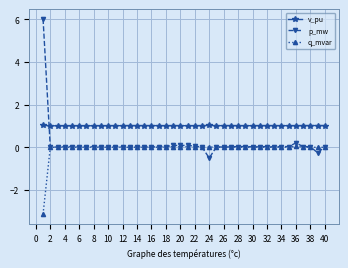

Is this an area chart (filled region under the line)?

No